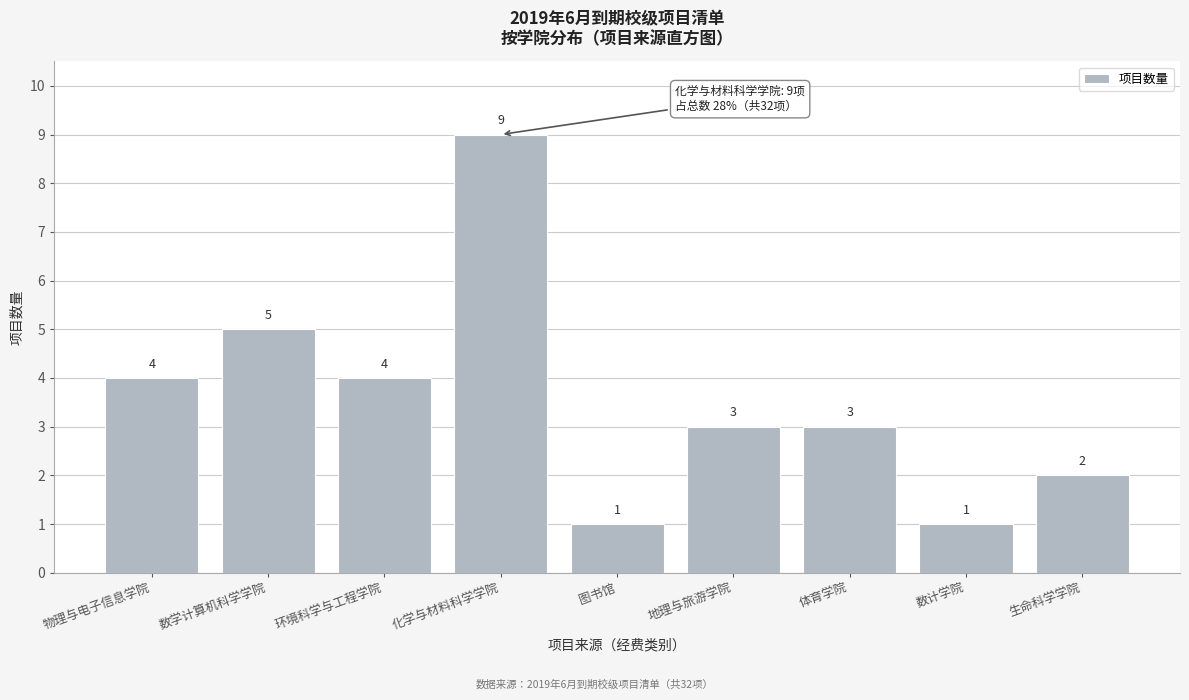

Reading left to right, extract all data points from this chart.

4	5	4	9	1	3	3	1	2